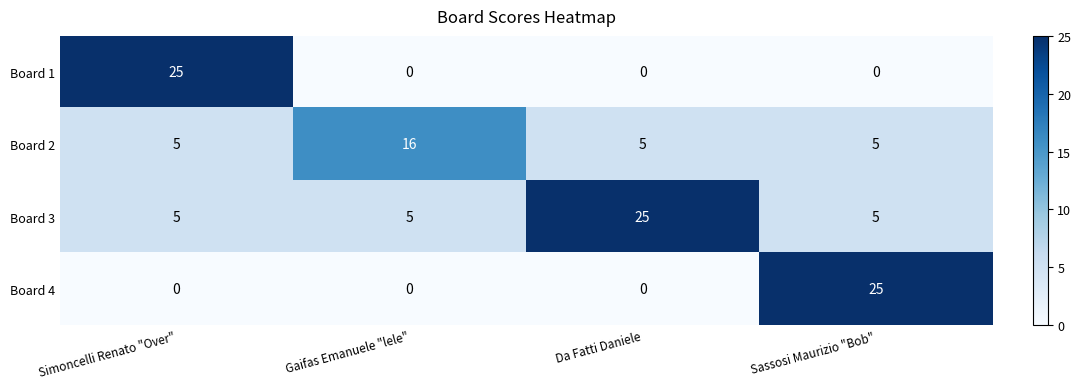

What is the spread (max minus min) of values at Sassosi Maurizio "Bob"?

25